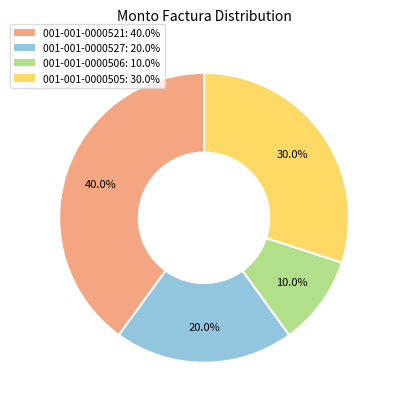

To the nearest percent, what portion does 001-001-0000527 represent?

20%